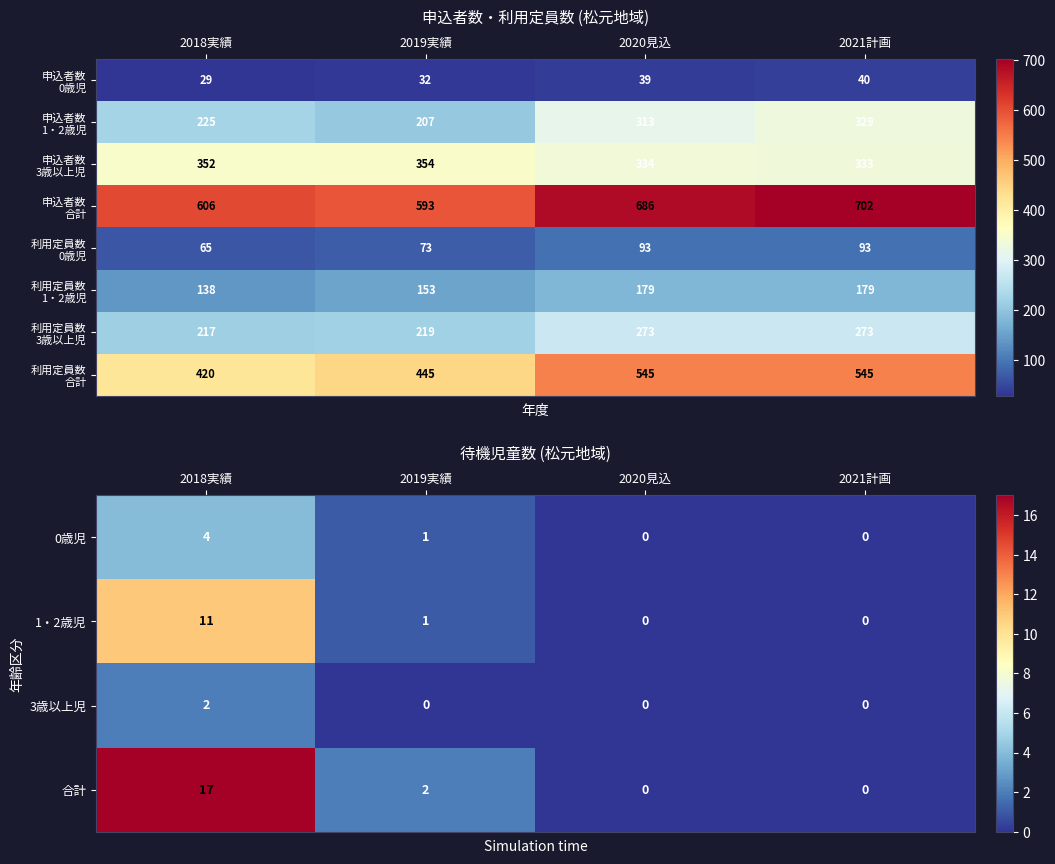

Is the value of 1・2歳児 at 2019実績 greater than the value of 3歳以上児 at 2021計画?

Yes